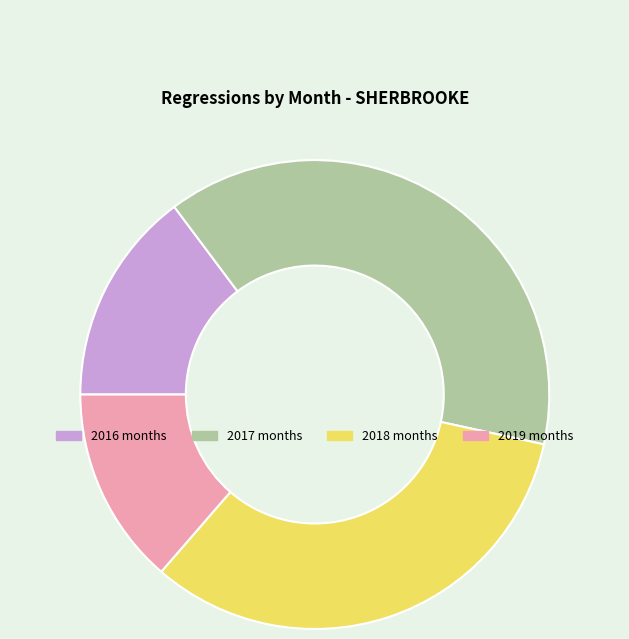

Is there a majority slice in this chart?

No